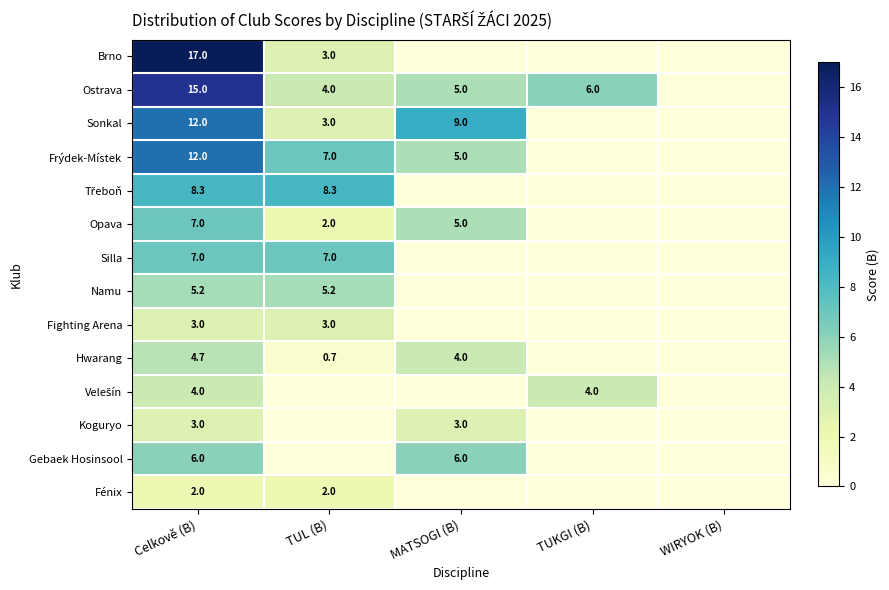

What is the maximum value shown in the chart?

17.0